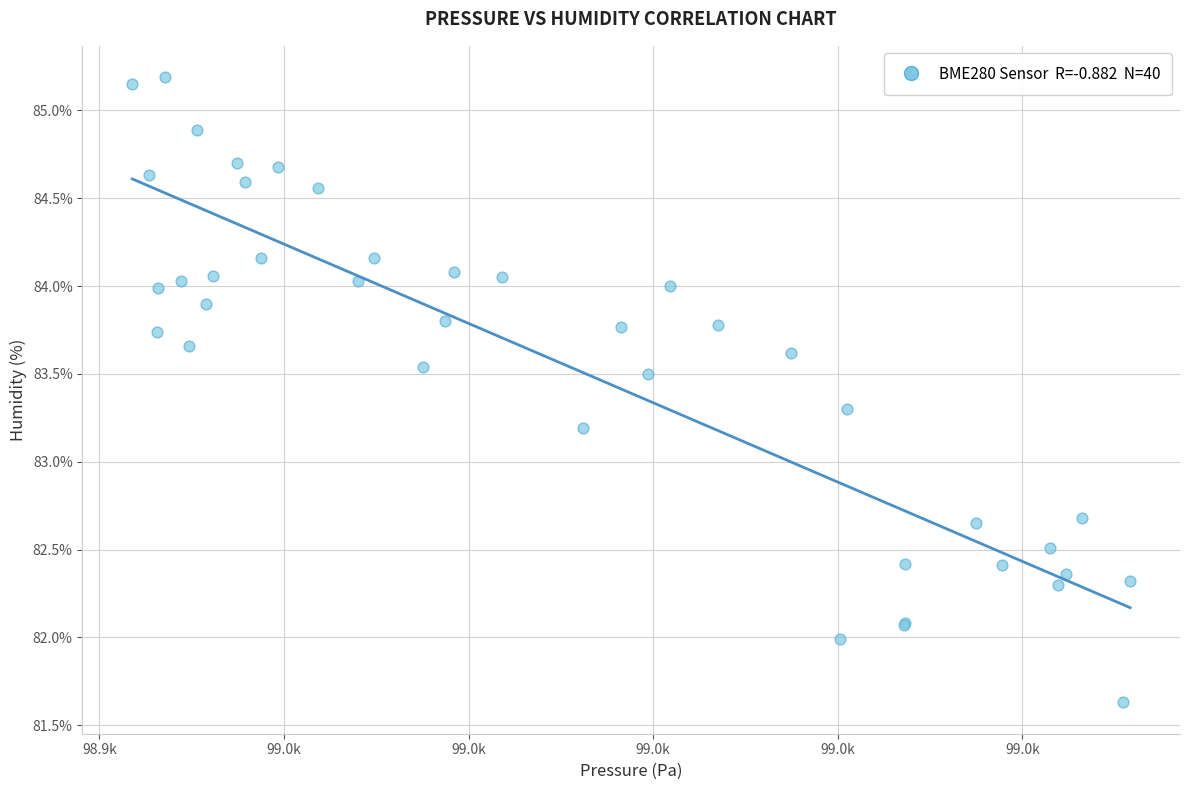

What Y value in the scatter plot is closest to 83?

83.2